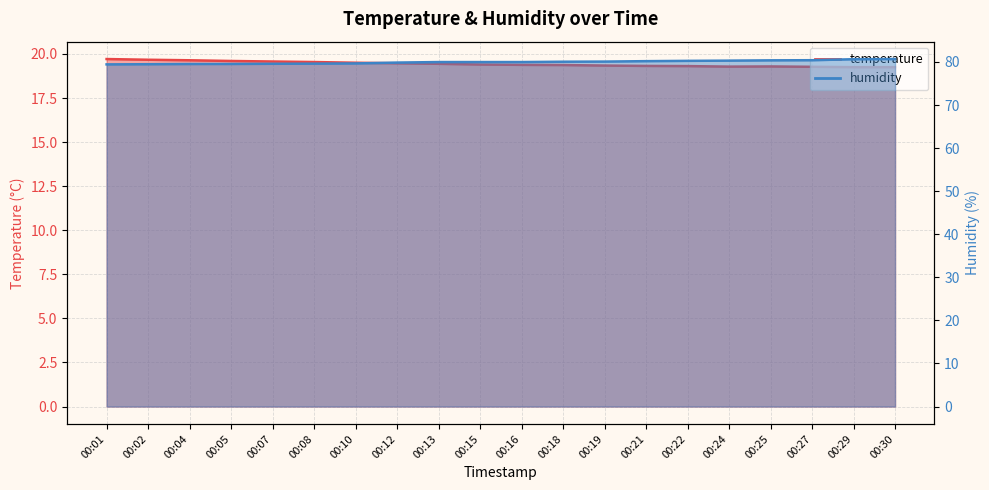

What is the sum of the temperature values at 00:01 and 00:22?

39.0